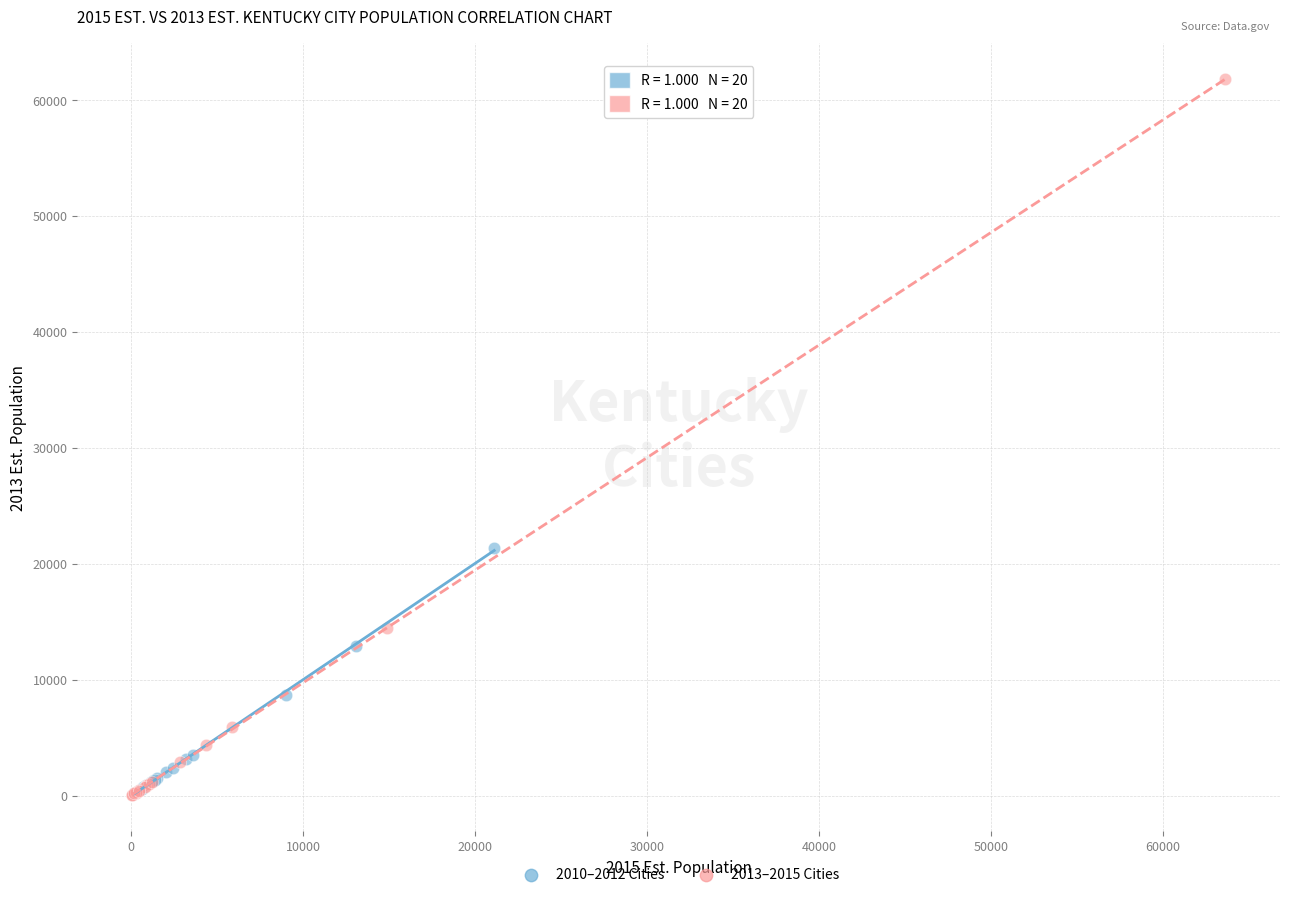

What are all the series names shown in the legend?

2010–2012 Cities, 2013–2015 Cities